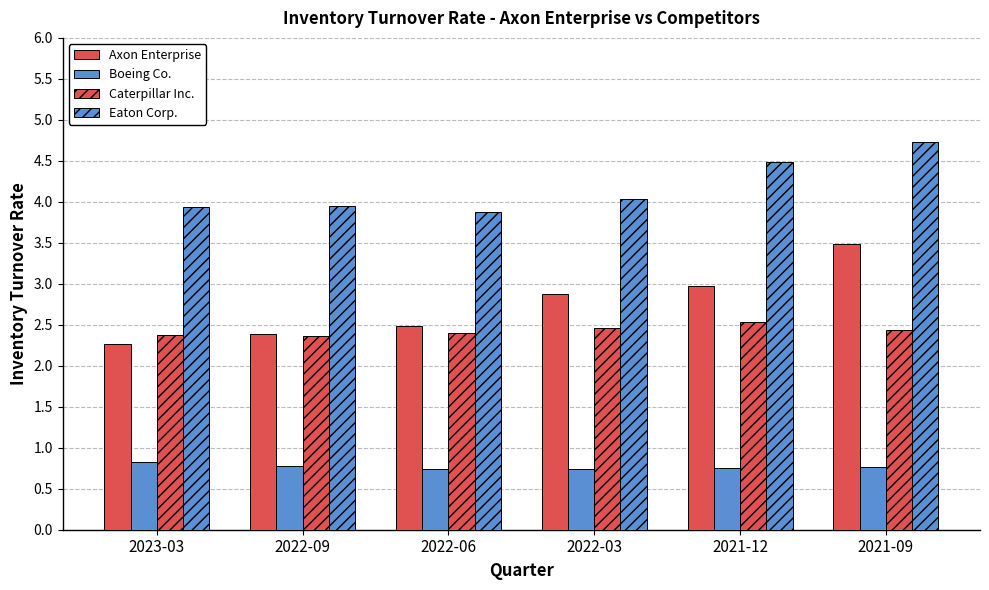

What is the difference between the highest and lowest values at 2022-06?

3.1